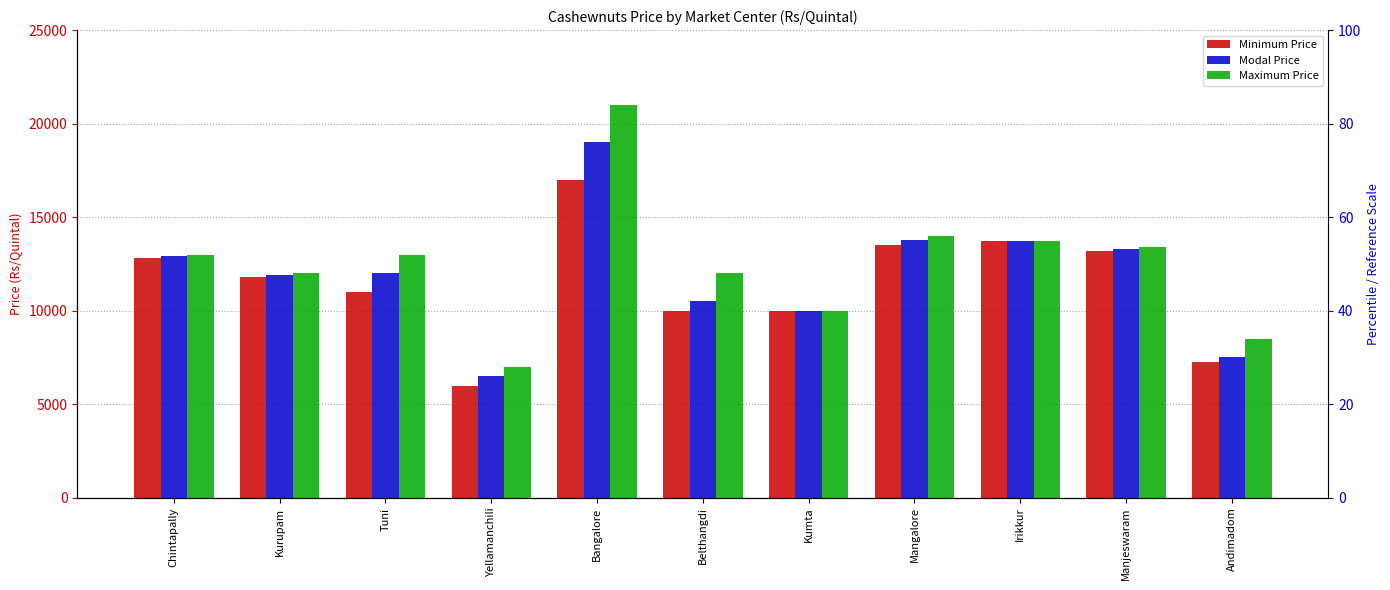

At which label does Minimum Price reach its minimum?

Yellamanchili